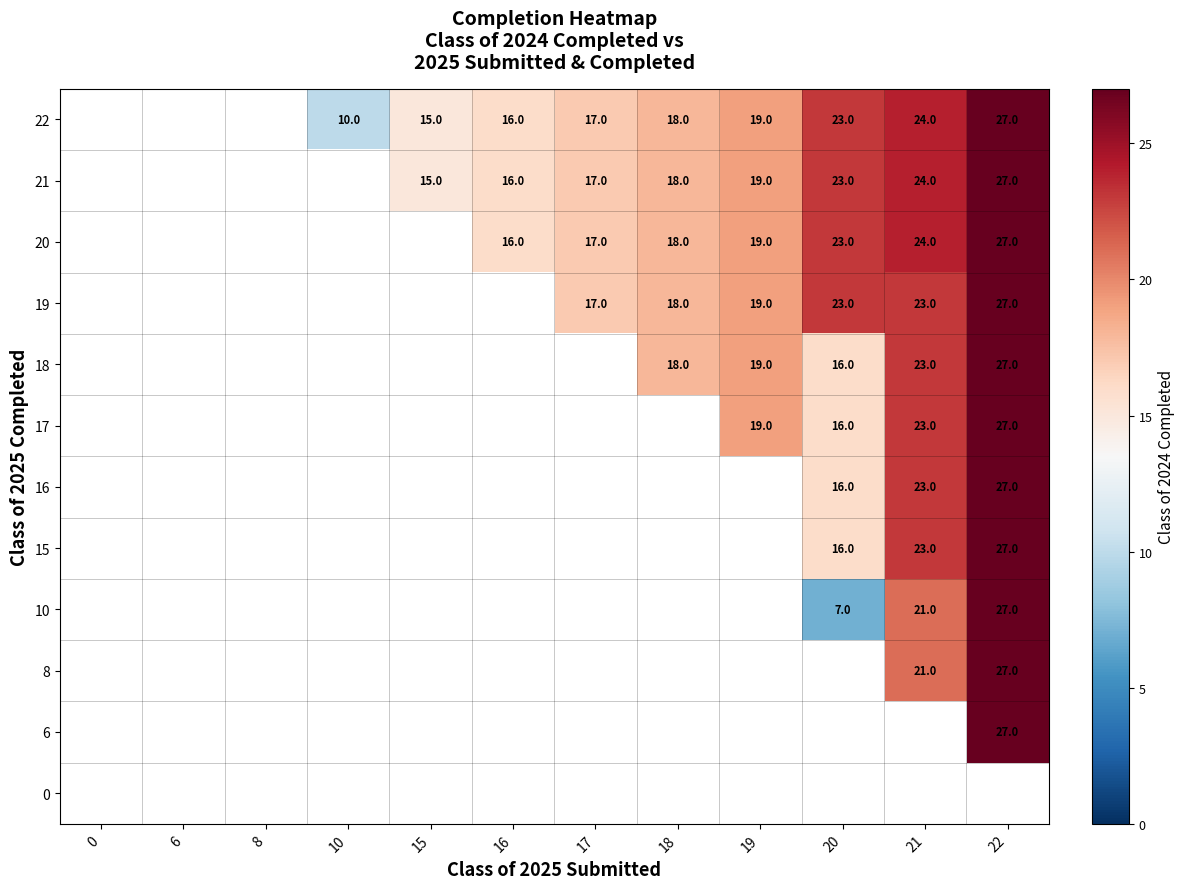

The value of 22 at 16 is 16. True or false?

True